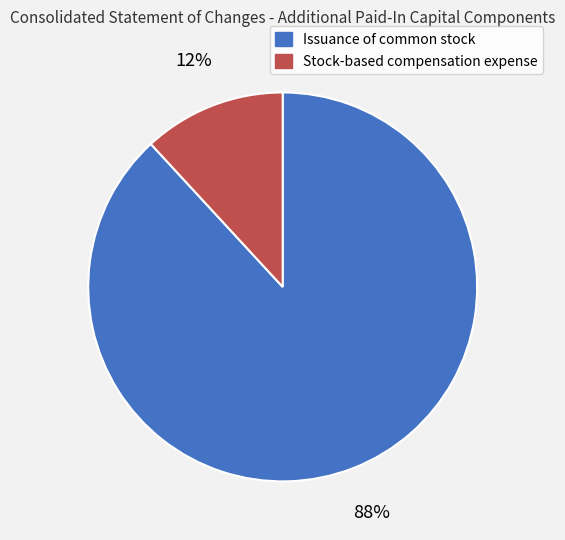

To the nearest percent, what percentage of the pie is Issuance of common stock?

88%